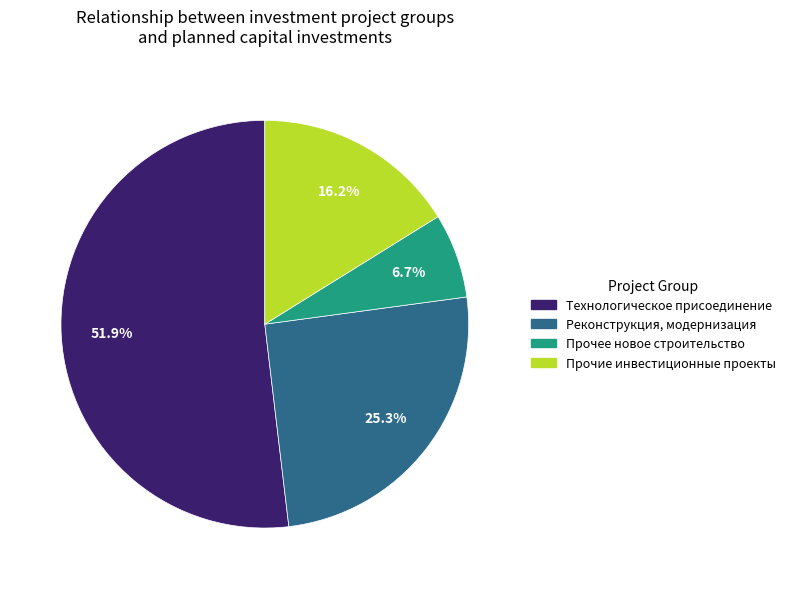

Rank the categories by value from lowest to highest.

Прочее новое строительство, Прочие инвестиционные проекты, Реконструкция, модернизация, Технологическое присоединение